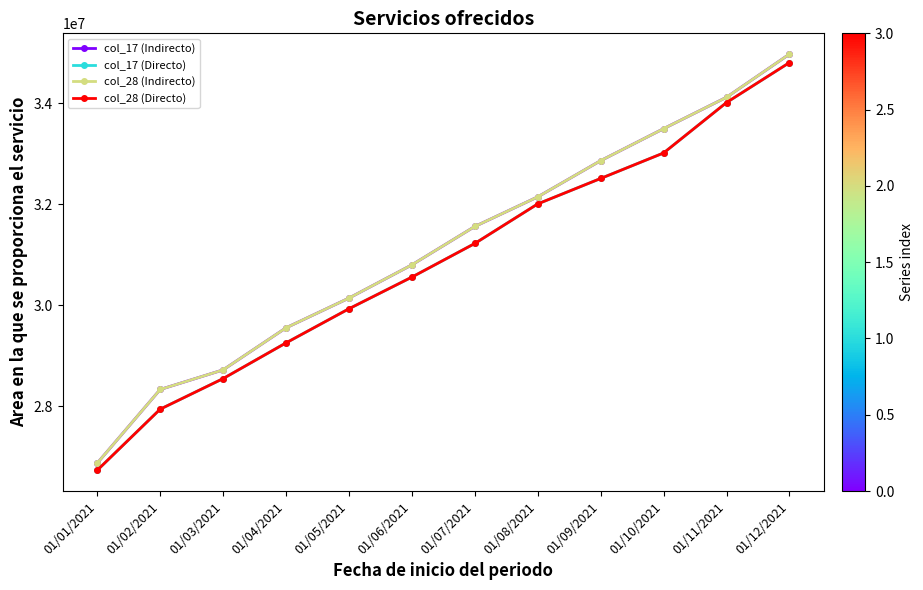

What is the label of the 10th point from the left?

01/10/2021